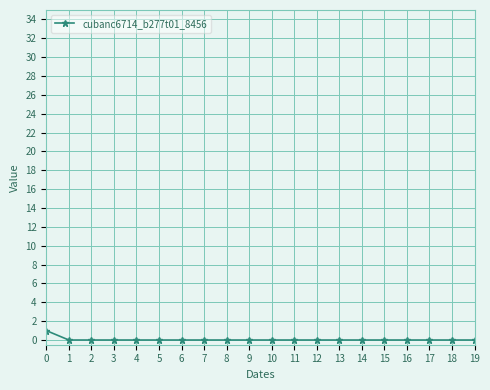

The value at 3 is 0. True or false?

True